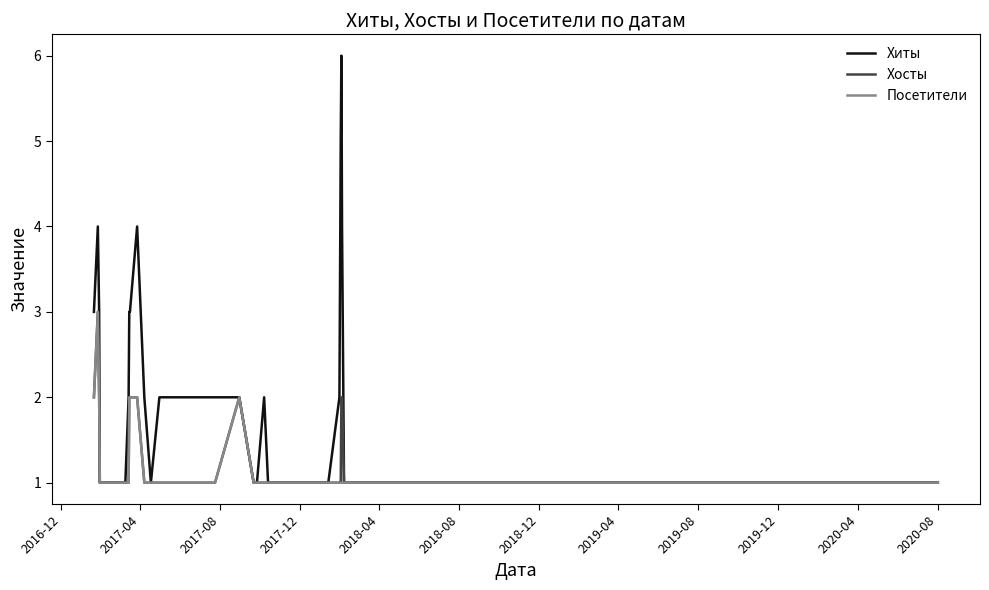

What are all the series names shown in the legend?

Хиты, Хосты, Посетители